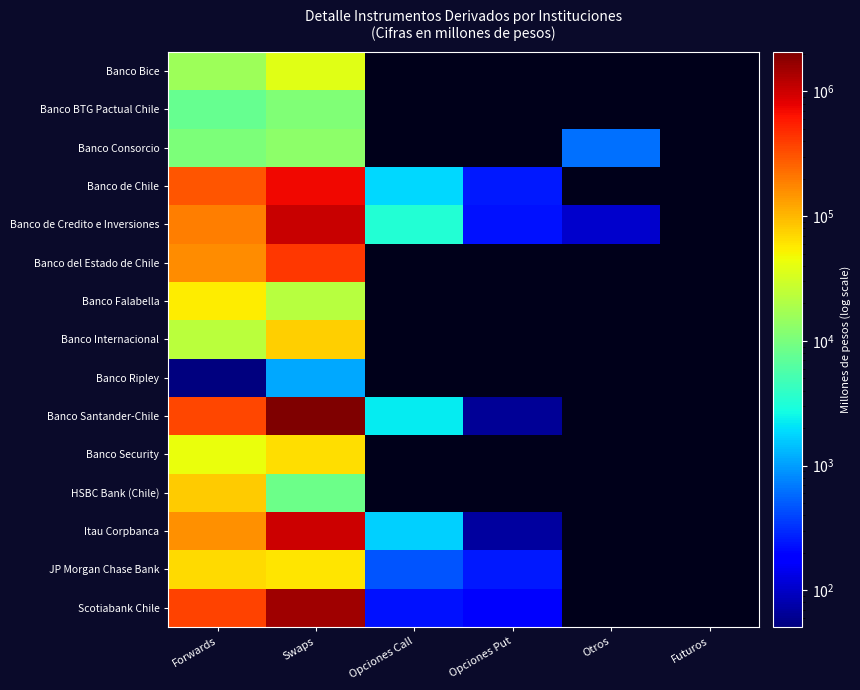

What is the smallest value displayed?

51.0